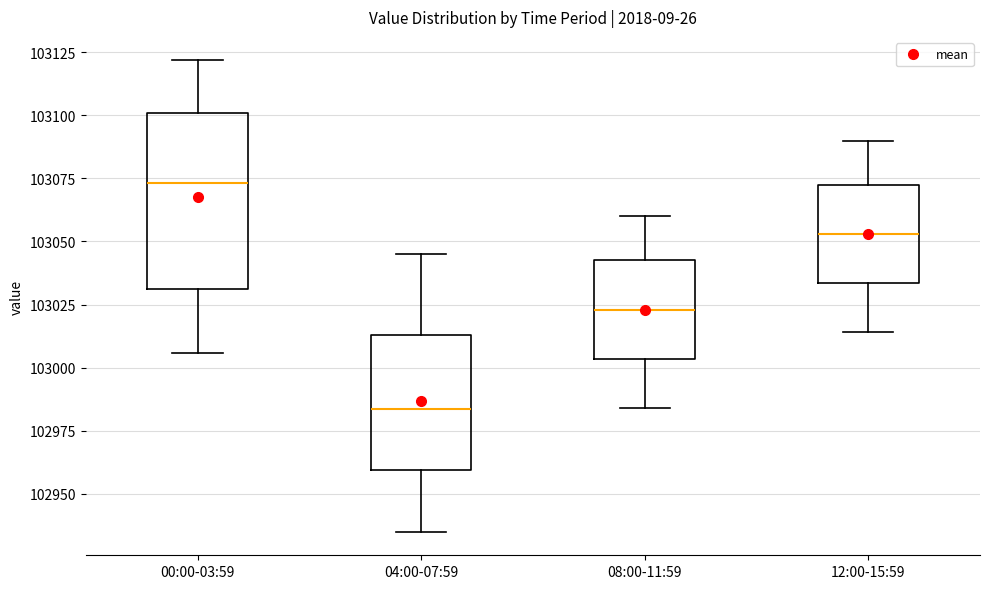

Reading left to right, read every box against the y-axis: the position of its median line, the range the box covers, and the ends of its whiskers. The values are not printed on the chart, so give them approximately, as read against the axis.

00:00-03:59: median 103075, box 103030 to 103100, whiskers 103005 to 103120
04:00-07:59: median 102985, box 102960 to 103015, whiskers 102935 to 103045
08:00-11:59: median 103025, box 103005 to 103045, whiskers 102985 to 103060
12:00-15:59: median 103055, box 103035 to 103075, whiskers 103015 to 103090